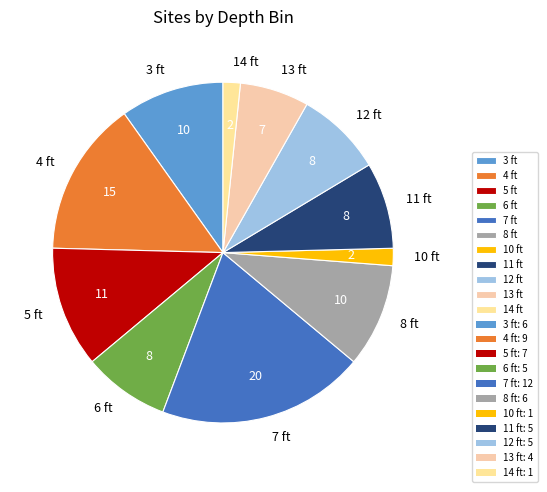

Does 10 ft account for over 50% of the chart?

No